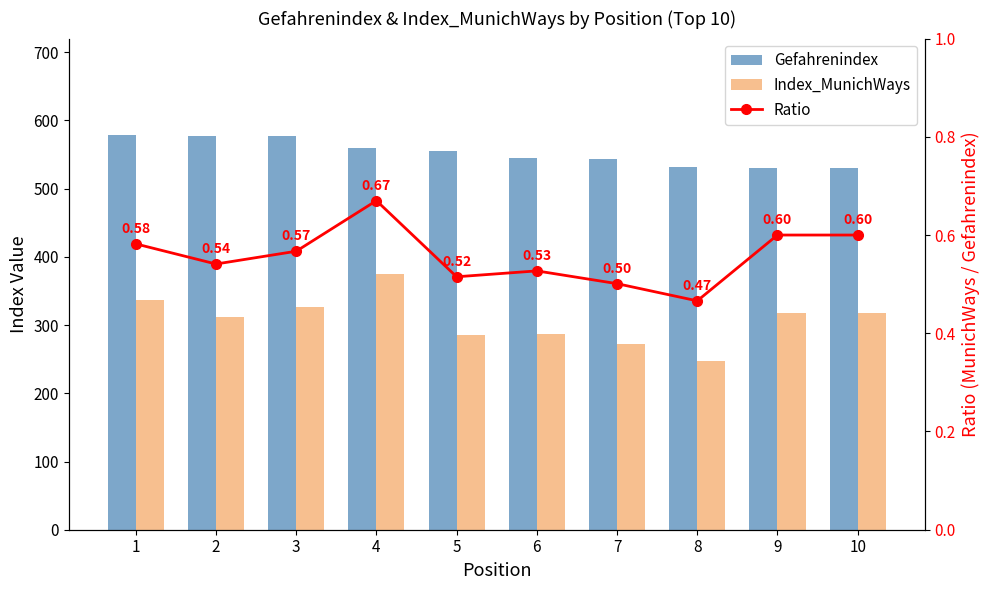

At which label does Gefahrenindex first exceed 555?

1